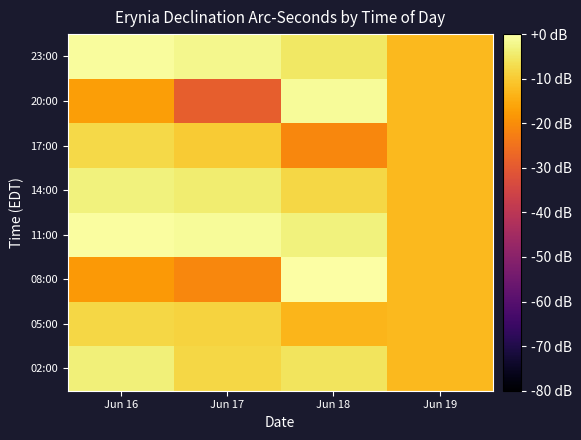

Reading left to right, list all the values displayed in this chart.

02:00: Jun 16=-3.6	Jun 17=-8.1	Jun 18=-5.7	Jun 19=-12.7
05:00: Jun 16=-8.1	Jun 17=-8.5	Jun 18=-13.4	Jun 19=-12.7
08:00: Jun 16=-18.1	Jun 17=-21.0	Jun 18=0.0	Jun 19=-12.7
11:00: Jun 16=-0.5	Jun 17=-1.0	Jun 18=-3.1	Jun 19=-12.7
14:00: Jun 16=-3.4	Jun 17=-4.3	Jun 18=-8.1	Jun 19=-12.7
17:00: Jun 16=-7.7	Jun 17=-9.9	Jun 18=-21.0	Jun 19=-12.7
20:00: Jun 16=-16.9	Jun 17=-28.9	Jun 18=-1.2	Jun 19=-12.7
23:00: Jun 16=-0.6	Jun 17=-1.9	Jun 18=-5.1	Jun 19=-12.7